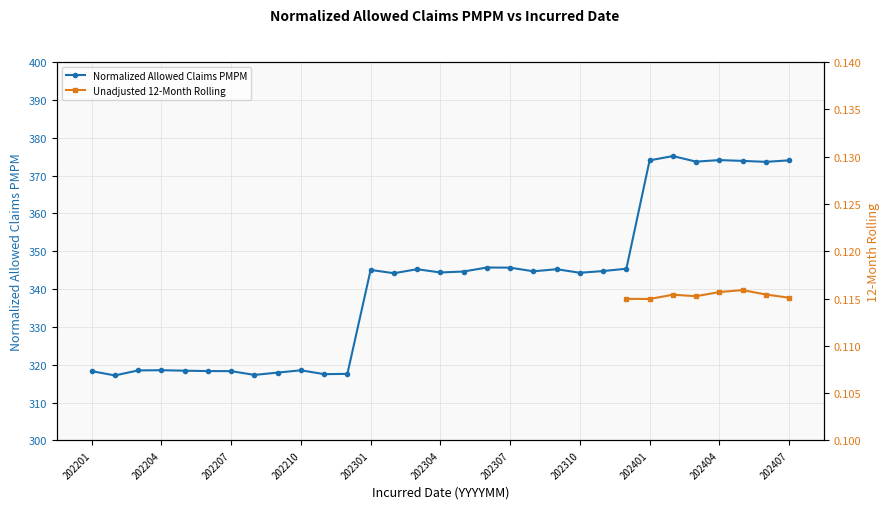

What is the minimum value shown in the chart?

317.2